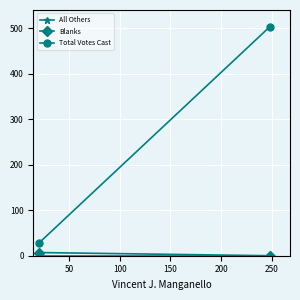

Rank the series by their maximum value, from lowest to highest.

All Others, Blanks, Total Votes Cast